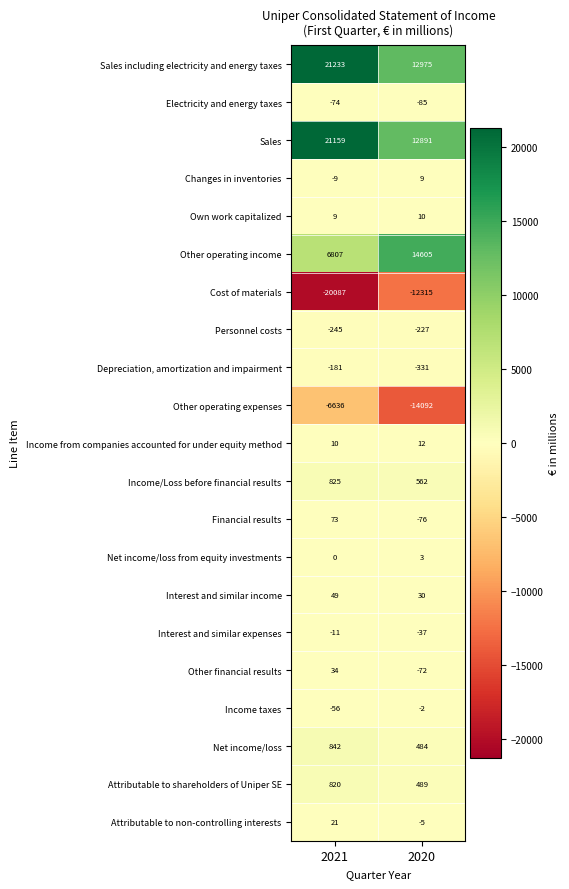

What is the maximum value shown in the chart?

21233